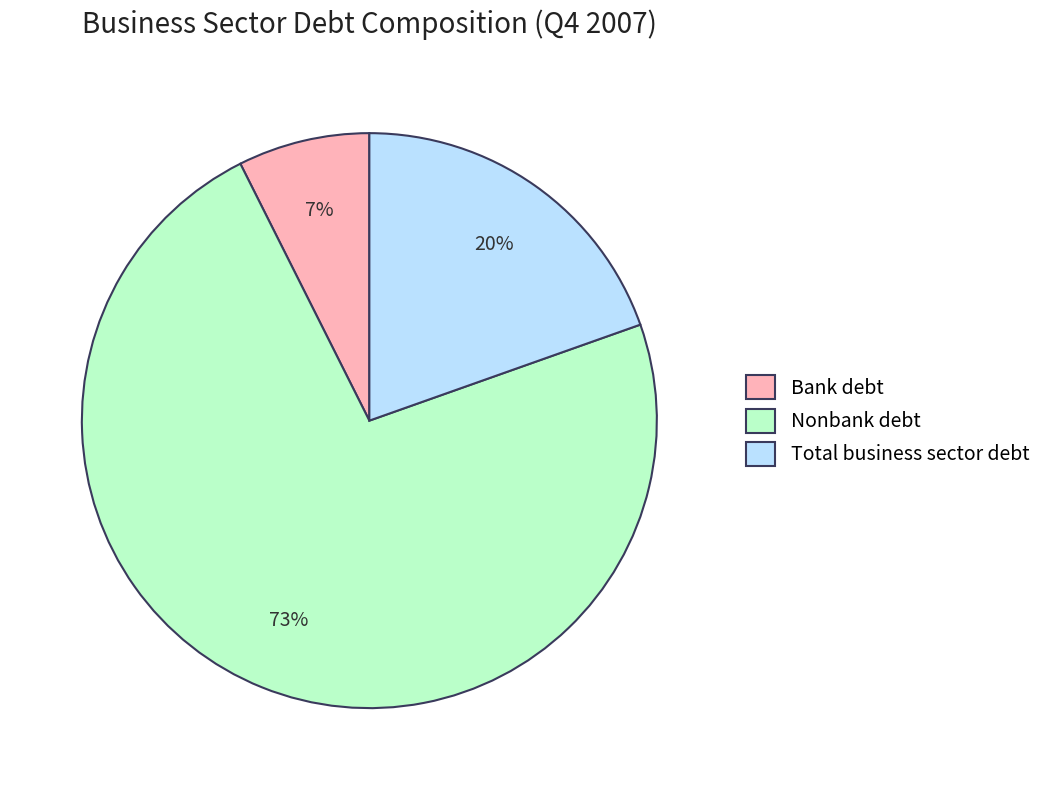

To the nearest percent, what portion does Bank debt represent?

7%